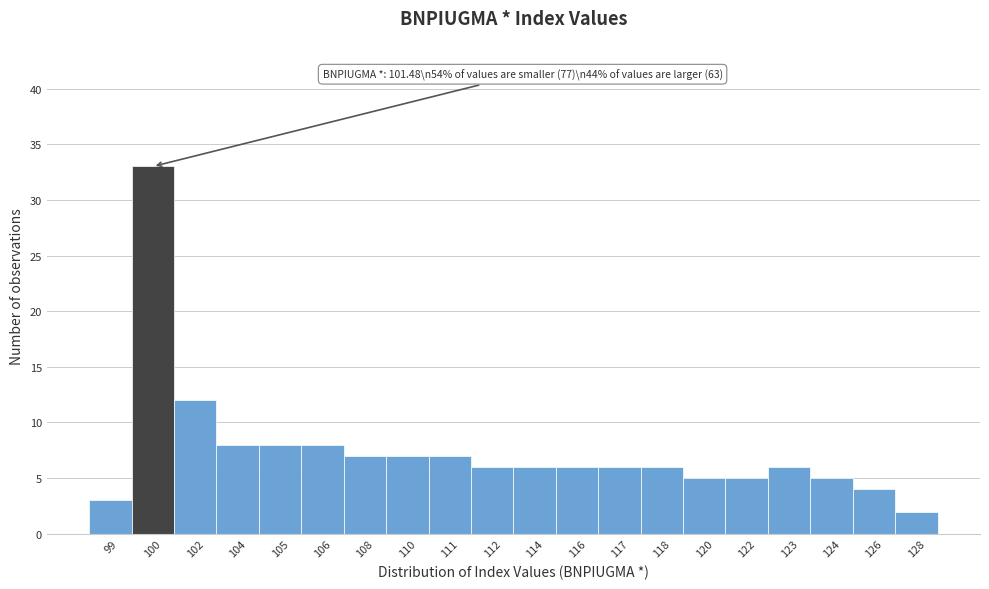

Reading left to right, what are all the values shown in this chart?

3	33	12	8	8	8	7	7	7	6	6	6	6	6	5	5	6	5	4	2